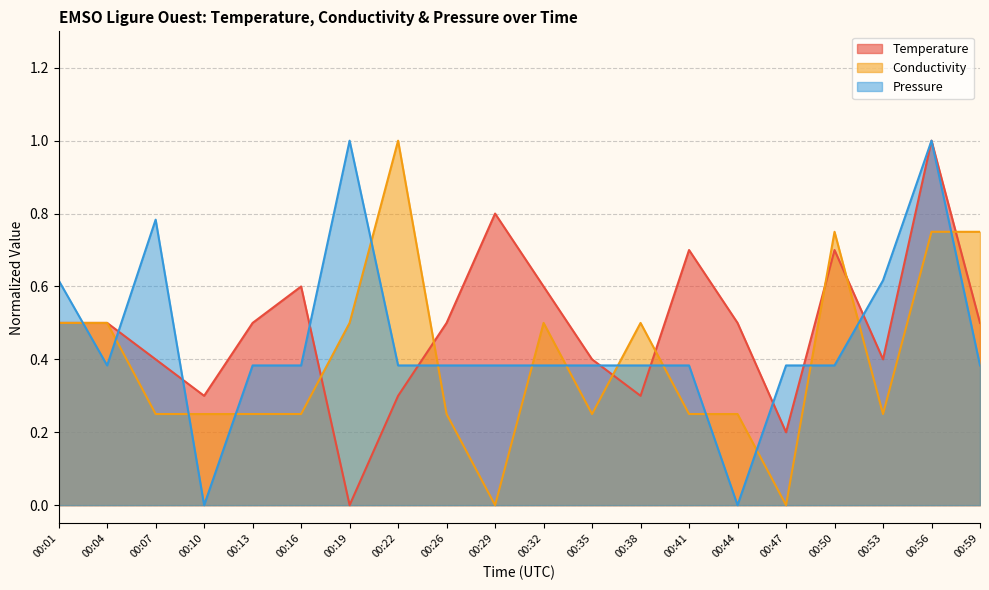

In Temperature, how many points are lower than both neighbors (excluding endpoints)?

5